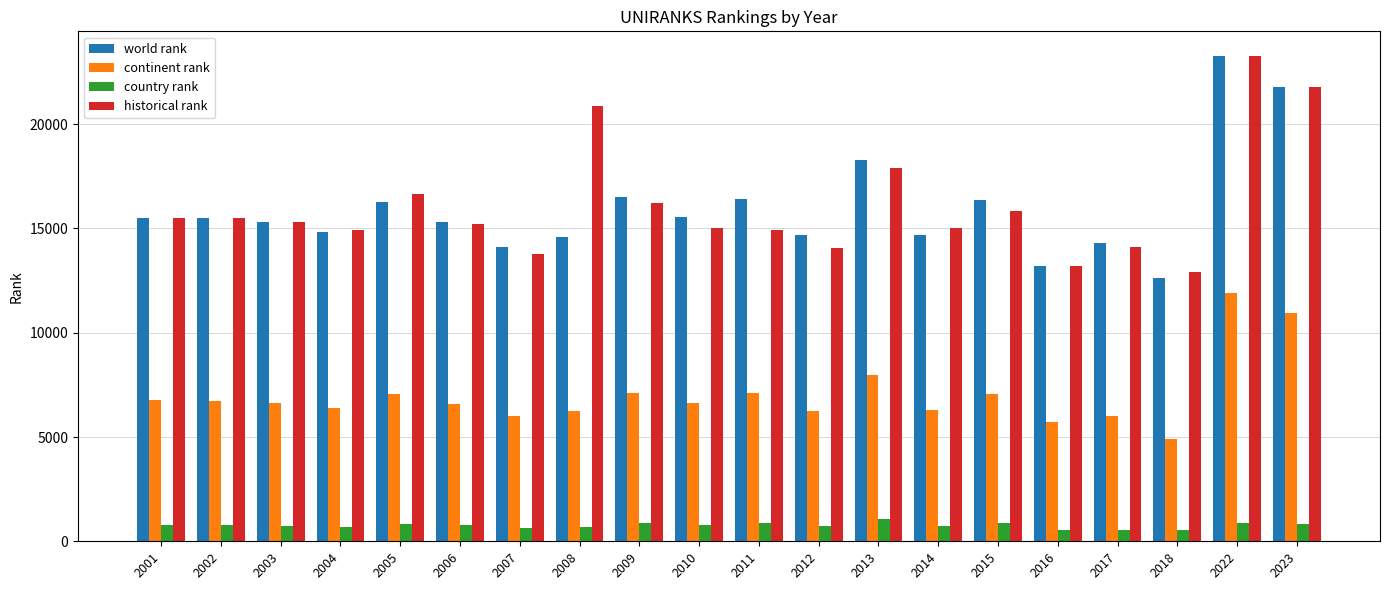

What is the value of the country rank bar at the 7th from the left?

651.0